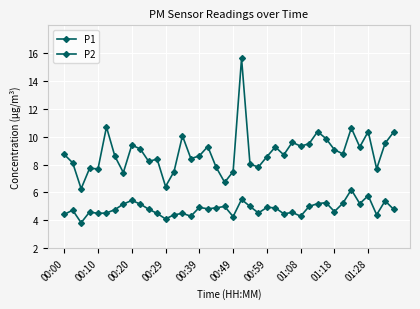

List the series in order of their overall mean, lowest first.

P2, P1